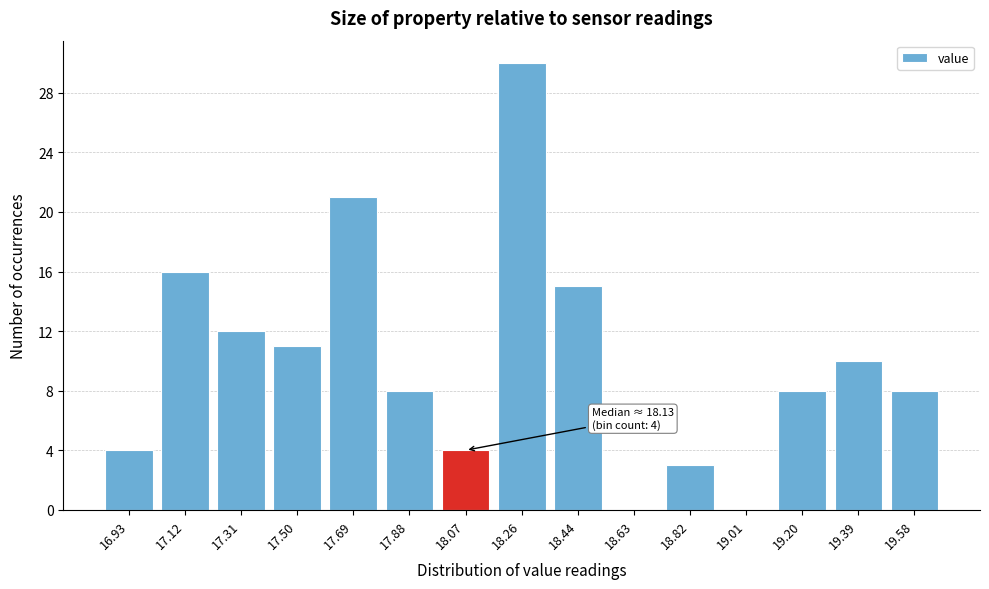

Reading left to right, what are all the values shown in this chart?

16.93=4	17.12=16	17.31=12	17.50=11	17.69=21	17.88=8	18.07=4	18.26=30	18.44=15	18.63=0	18.82=3	19.01=0	19.20=8	19.39=10	19.58=8